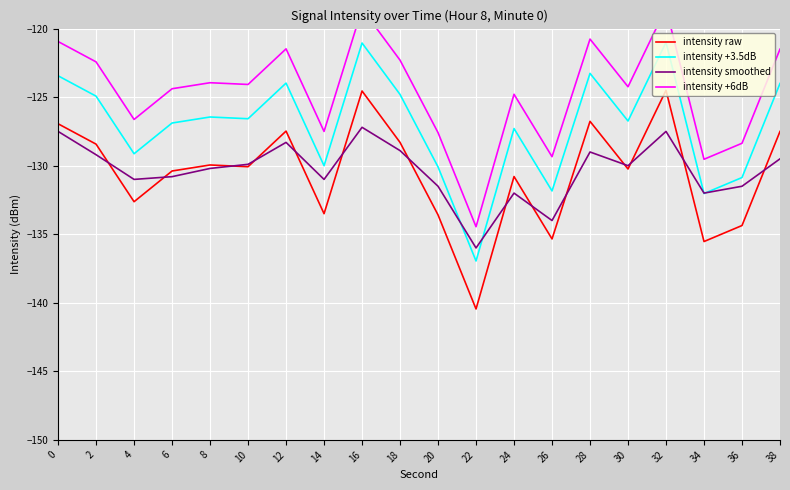

Reading left to right, what are all the values shown in this chart?

intensity raw: 0=-126.9	2=-128.4	4=-132.6	6=-130.4	8=-129.9	10=-130.1	12=-127.5	14=-133.5	16=-124.6	18=-128.3	20=-133.6	22=-140.5	24=-130.8	26=-135.3	28=-126.8	30=-130.2	32=-124.5	34=-135.5	36=-134.4	38=-127.5
intensity +3.5dB: 0=-123.4	2=-124.9	4=-129.1	6=-126.9	8=-126.4	10=-126.6	12=-124.0	14=-130.0	16=-121.1	18=-124.8	20=-130.1	22=-137.0	24=-127.3	26=-131.8	28=-123.3	30=-126.7	32=-121.0	34=-132.0	36=-130.9	38=-124.0
intensity smoothed: 0=-127.5	2=-129.2	4=-131.0	6=-130.8	8=-130.2	10=-129.9	12=-128.3	14=-131.0	16=-127.2	18=-128.9	20=-131.5	22=-136.0	24=-132.0	26=-134.0	28=-129.0	30=-130.0	32=-127.5	34=-132.0	36=-131.5	38=-129.5
intensity +6dB: 0=-120.9	2=-122.4	4=-126.6	6=-124.4	8=-123.9	10=-124.1	12=-121.5	14=-127.5	16=-118.6	18=-122.3	20=-127.6	22=-134.5	24=-124.8	26=-129.3	28=-120.8	30=-124.2	32=-118.5	34=-129.5	36=-128.4	38=-121.5